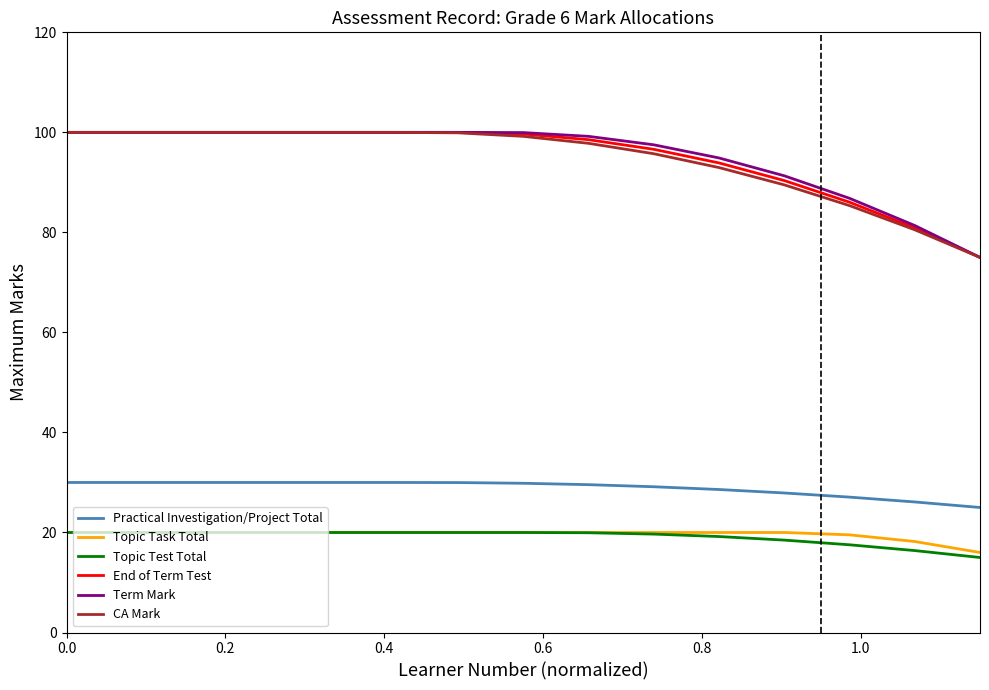

True or false: CA Mark and Practical Investigation/Project Total intersect in this chart.

False